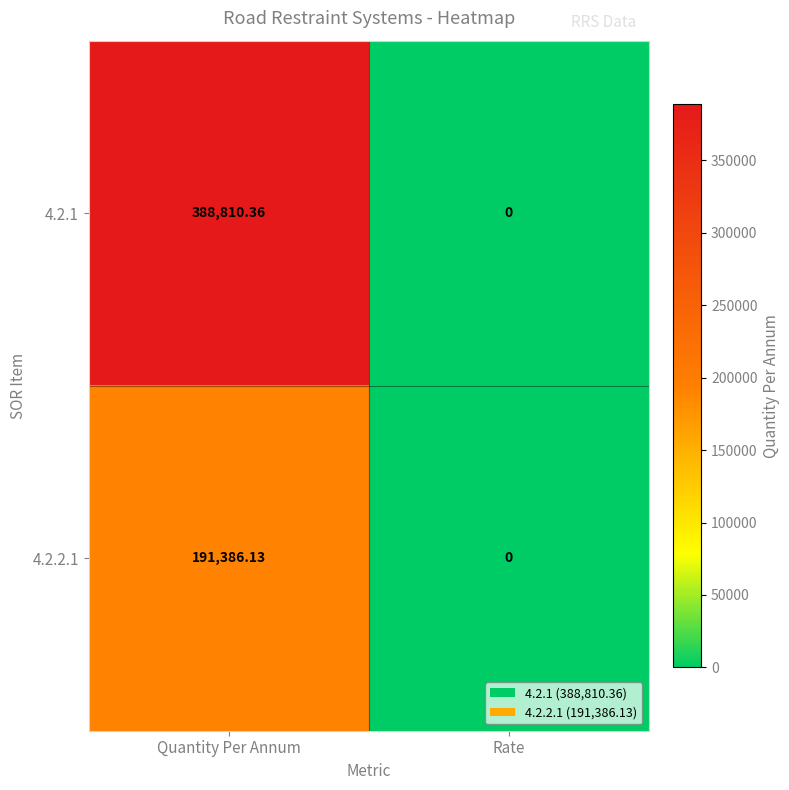

How many categories are shown in the chart?

2